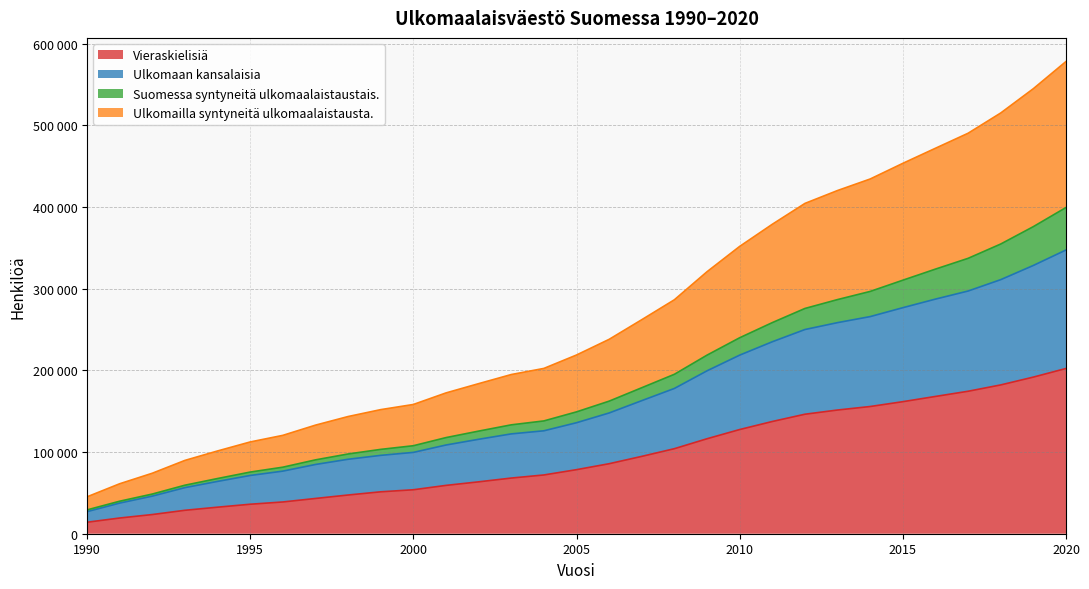

True or false: Ulkomaan kansalaisia has more than 0 interior local peaks.

False